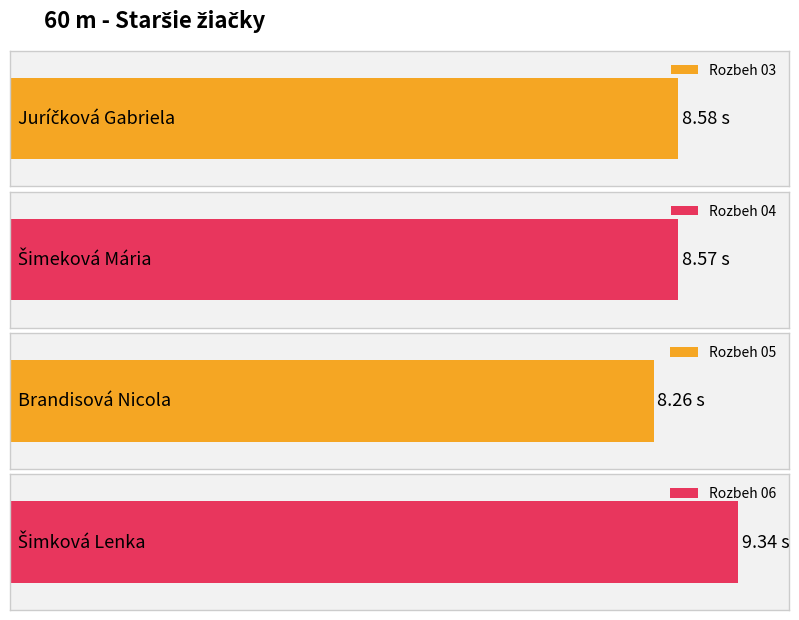

How many values are between 8 and 9?

3